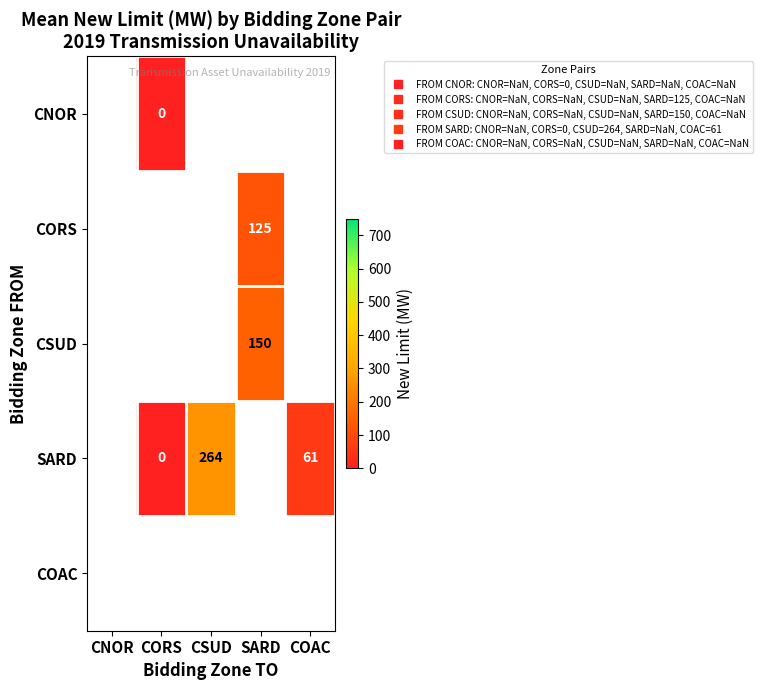

Rank the categories by CNOR value from lowest to highest.

CNOR, CORS, CSUD, SARD, COAC